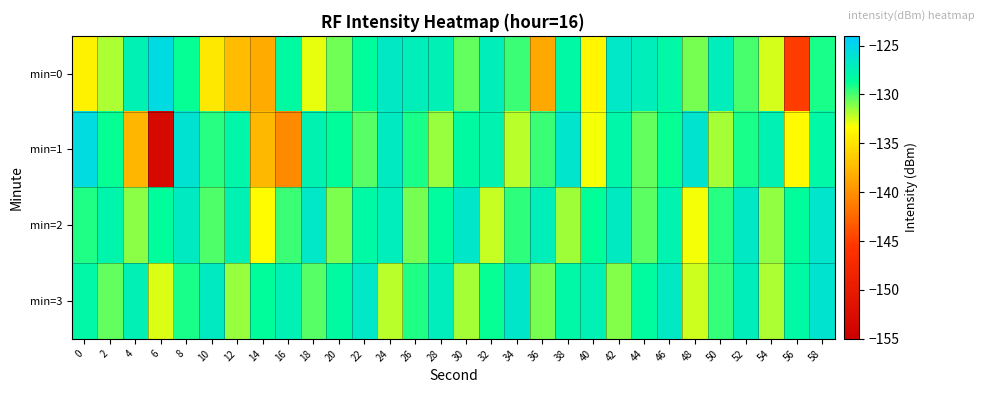

Reading left to right, what are all the values shown in this chart?

min=0: 0=-134.1	2=-131.8	4=-127.5	6=-125.4	8=-128.8	10=-134.7	12=-137.4	14=-138.3	16=-128.2	18=-132.9	20=-130.7	22=-128.6	24=-126.7	26=-127.2	28=-127.4	30=-130.4	32=-127.2	34=-129.7	36=-138.6	38=-128.1	40=-133.9	42=-126.6	44=-127.2	46=-128.0	48=-130.8	50=-127.0	52=-129.9	54=-132.5	56=-145.1	58=-129.1
min=1: 0=-125.5	2=-128.8	4=-137.7	6=-153.3	8=-126.1	10=-129.4	12=-128.0	14=-137.6	16=-140.4	18=-127.6	20=-128.5	22=-130.2	24=-126.8	26=-129.1	28=-131.5	30=-128.3	32=-127.6	34=-132.1	36=-129.8	38=-126.4	40=-133.2	42=-127.9	44=-130.5	46=-128.8	48=-126.3	50=-131.7	52=-129.2	54=-127.5	56=-133.6	58=-128.1
min=2: 0=-129.3	2=-127.8	4=-131.2	6=-128.6	8=-126.9	10=-130.1	12=-127.4	14=-133.5	16=-129.7	18=-126.6	20=-131.0	22=-128.2	24=-127.1	26=-130.8	28=-128.4	30=-126.5	32=-132.3	34=-129.5	36=-127.2	38=-131.6	40=-128.7	42=-126.8	44=-130.3	46=-127.7	48=-133.1	50=-129.4	52=-126.7	54=-131.3	56=-128.5	58=-126.4
min=3: 0=-128.0	2=-130.5	4=-127.3	6=-132.7	8=-129.1	10=-126.8	12=-131.4	14=-128.6	16=-127.5	18=-130.2	20=-128.3	22=-126.6	24=-132.0	26=-129.3	28=-127.1	30=-131.7	32=-128.8	34=-126.5	36=-130.9	38=-128.1	40=-127.4	42=-131.1	44=-128.4	46=-126.7	48=-132.4	50=-129.6	52=-127.2	54=-131.8	56=-128.2	58=-126.3